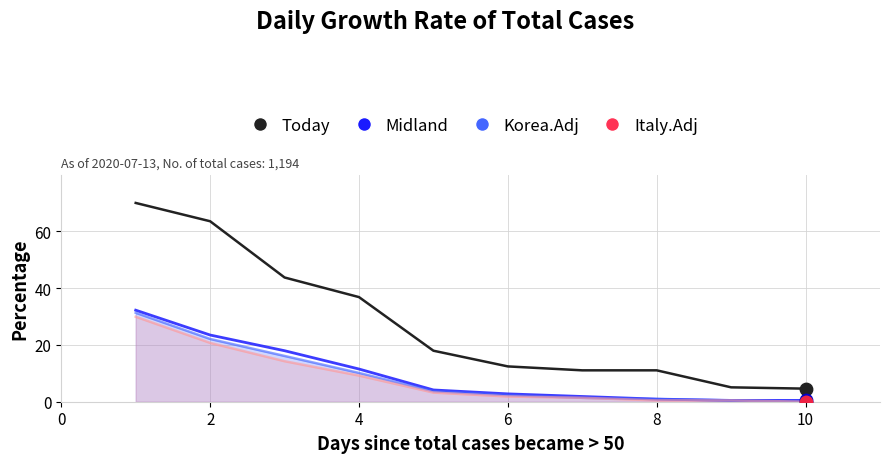

Which series has the widest spread of Y values?

Today